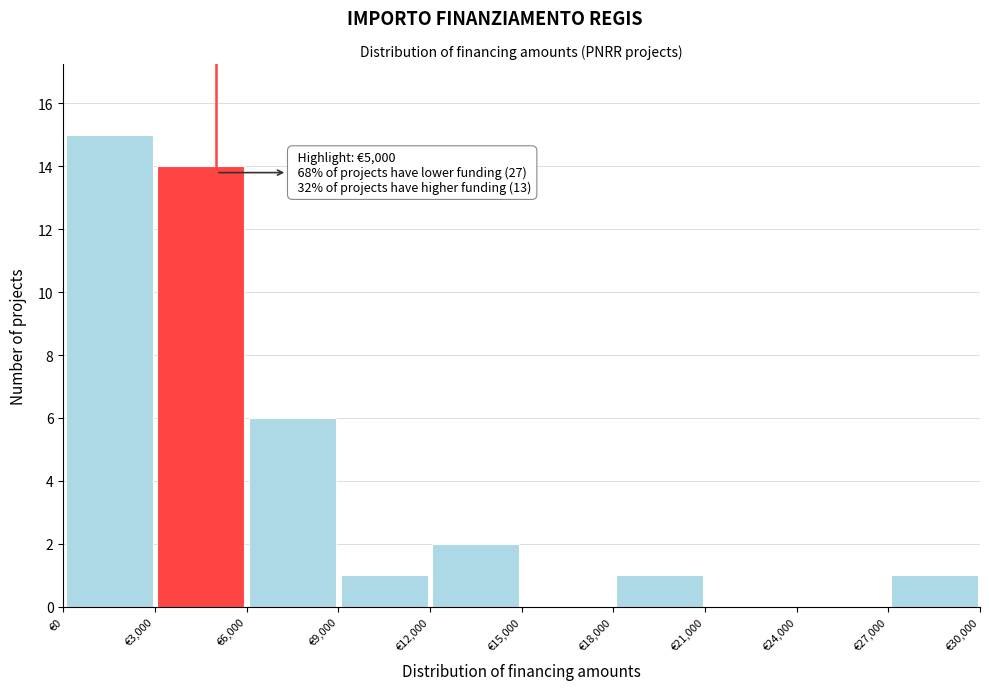

Over which range of the x-axis is the bar tallest?

0 to 3000